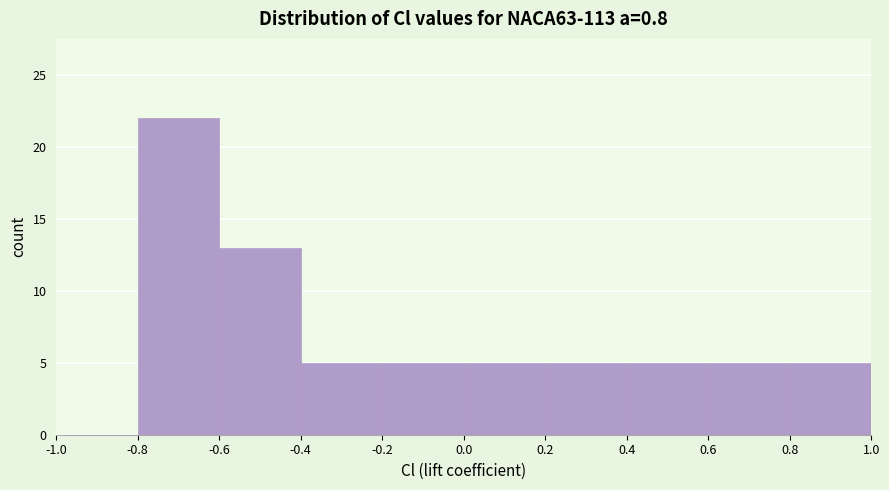

Over which range of the x-axis is the bar tallest?

-0.8 to -0.6